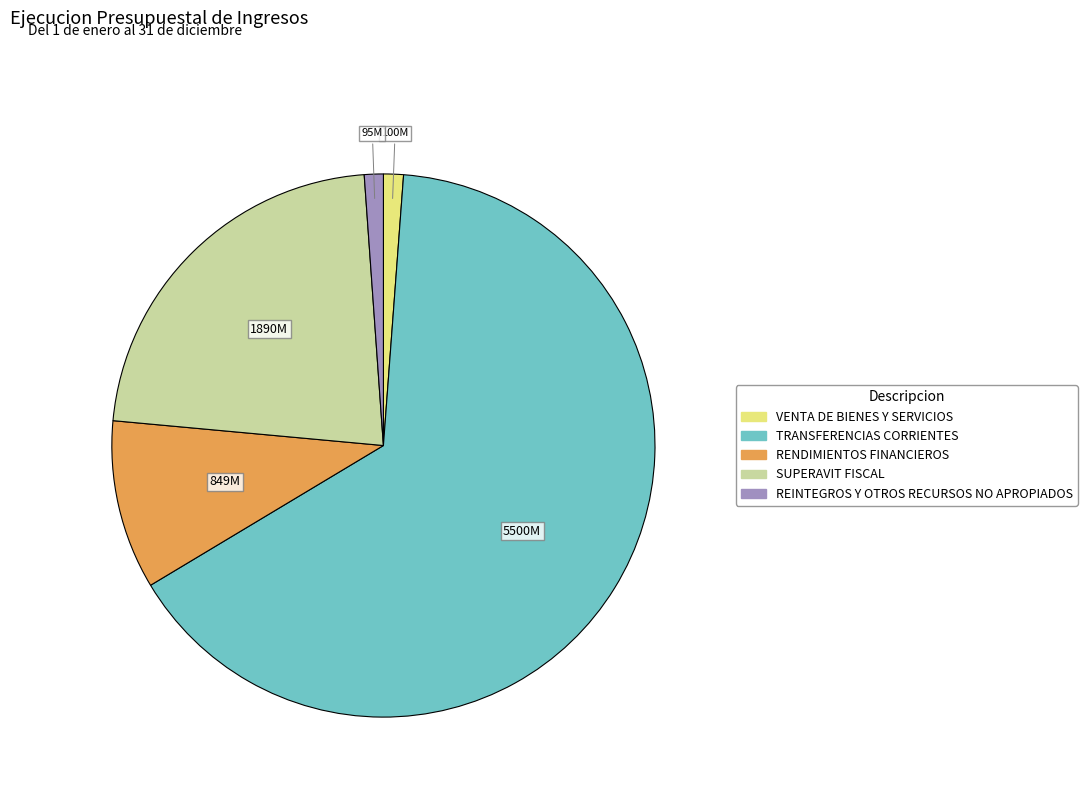

What is the largest slice in the pie chart?

TRANSFERENCIAS CORRIENTES